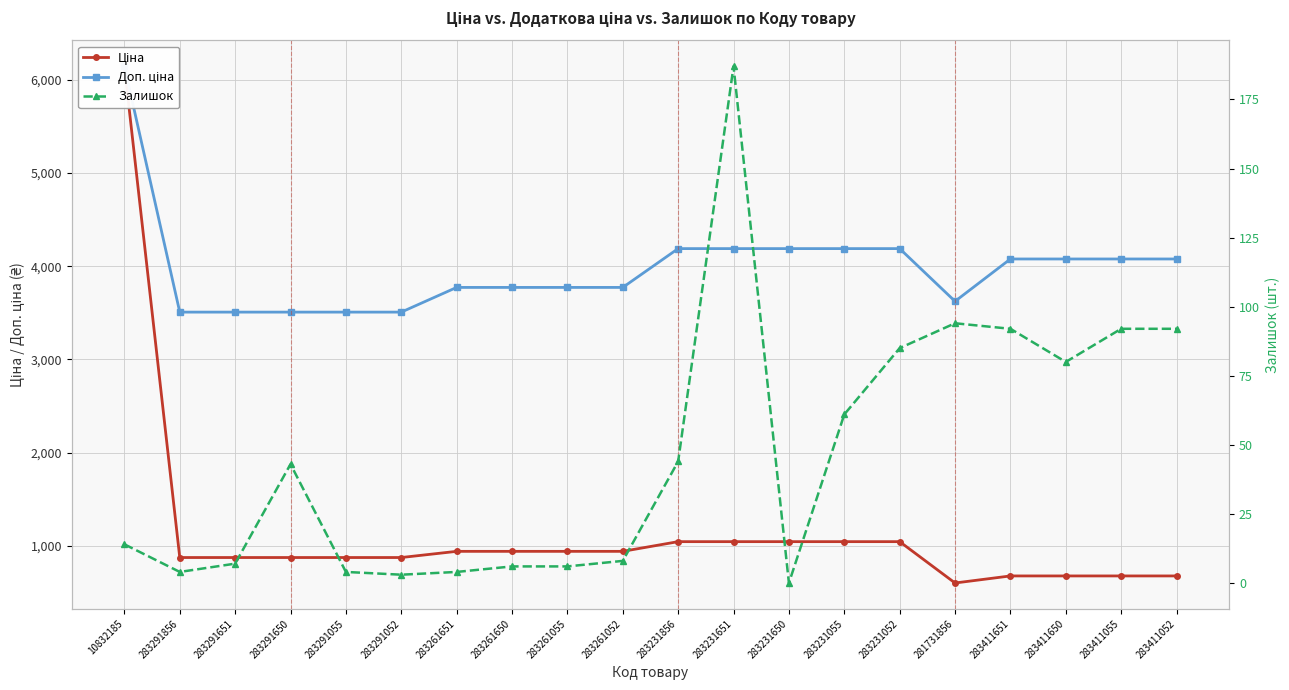

At how many categories does at least one series exceed 3751?

14